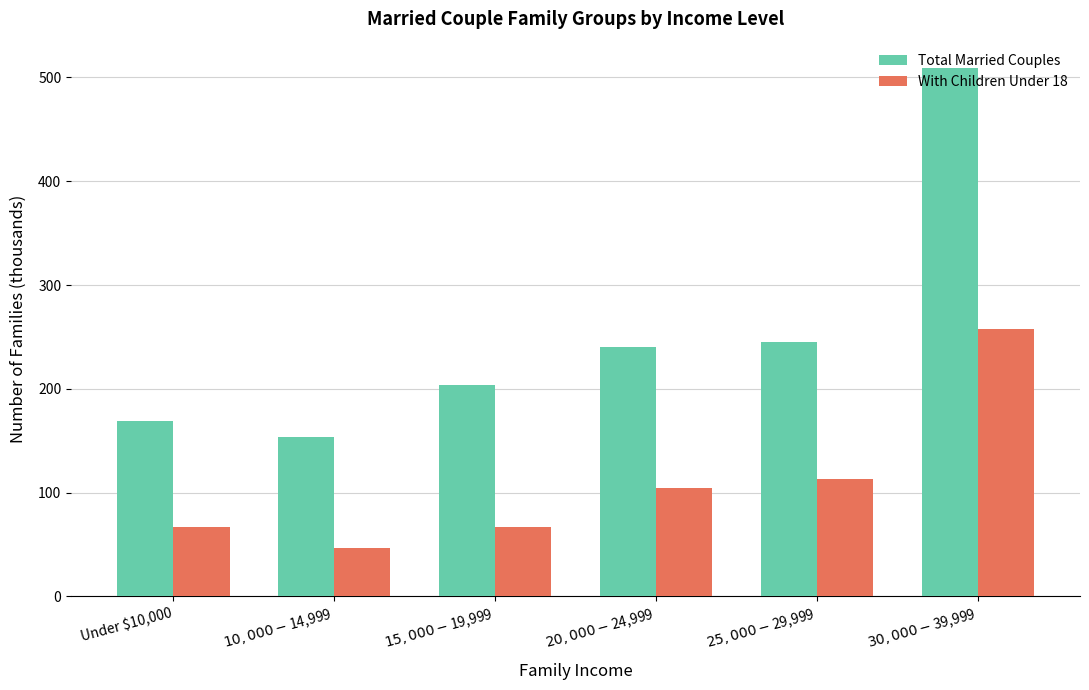

Count the number of categories in the chart.

6